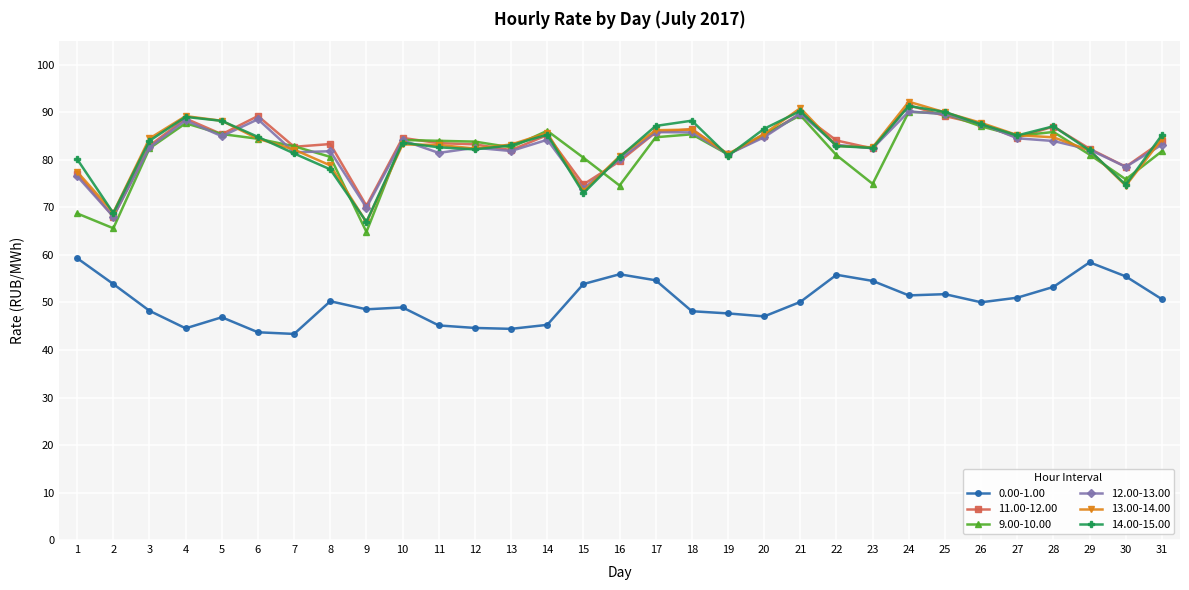

True or false: 13.00-14.00 and 0.00-1.00 intersect in this chart.

False